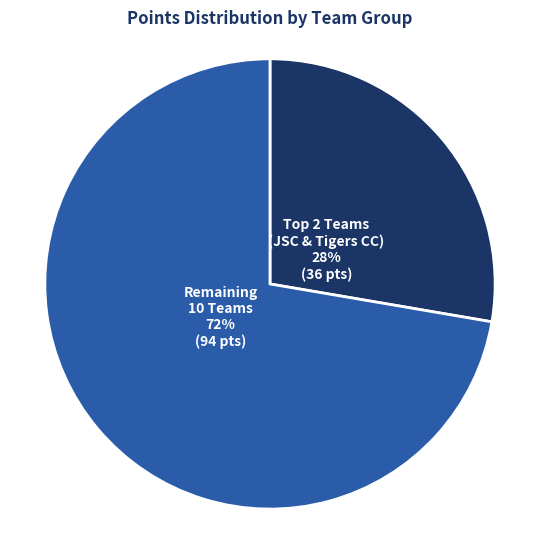

Is it true that Remaining 10 Teams is 59% of the pie?

False